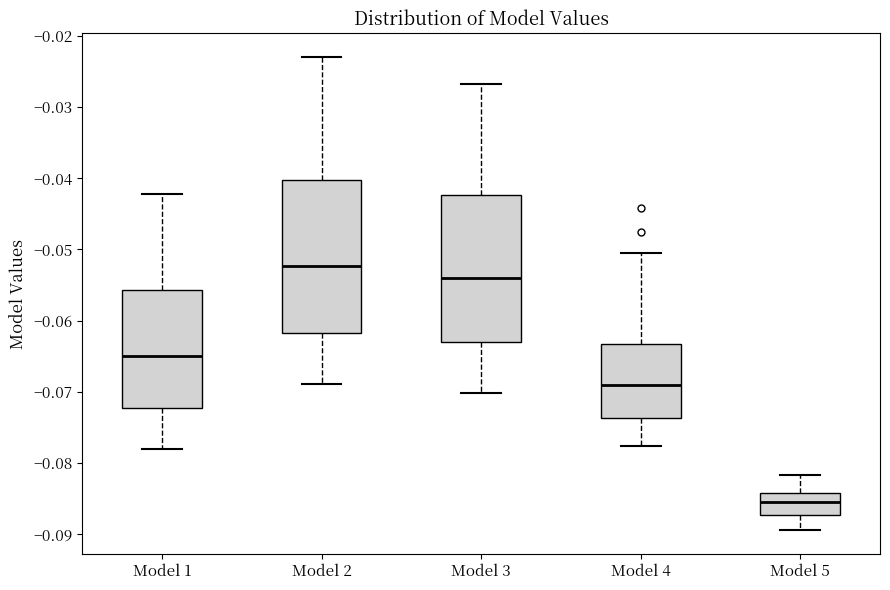

Reading left to right, read every box against the y-axis: the position of its median line, the range the box covers, and the ends of its whiskers. The values are not printed on the chart, so give them approximately, as read against the axis.

Model 1: median -0.065, box -0.072 to -0.056, whiskers -0.078 to -0.042
Model 2: median -0.052, box -0.062 to -0.040, whiskers -0.069 to -0.023
Model 3: median -0.054, box -0.063 to -0.042, whiskers -0.070 to -0.027
Model 4: median -0.069, box -0.074 to -0.063, whiskers -0.078 to -0.051
Model 5: median -0.085, box -0.087 to -0.084, whiskers -0.089 to -0.082